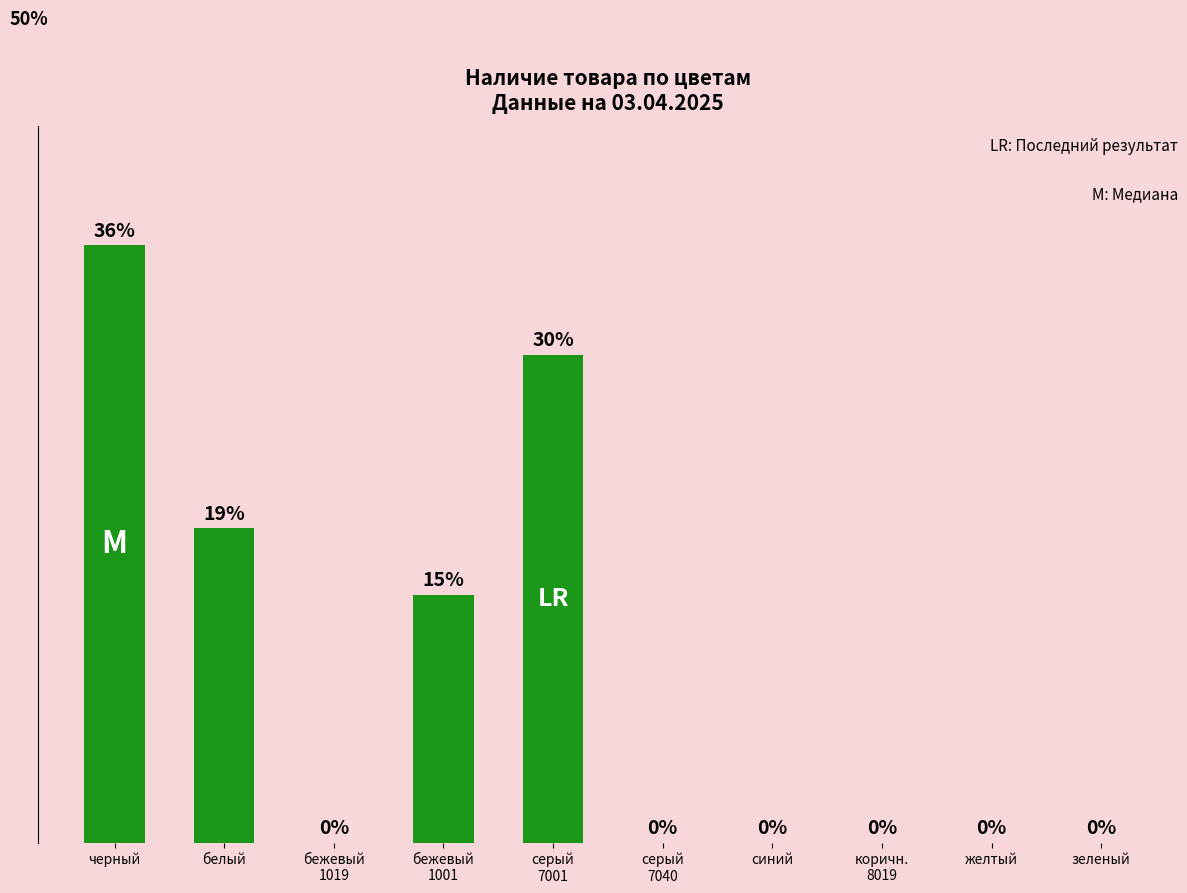

Which has a higher value, белый or желтый?

белый